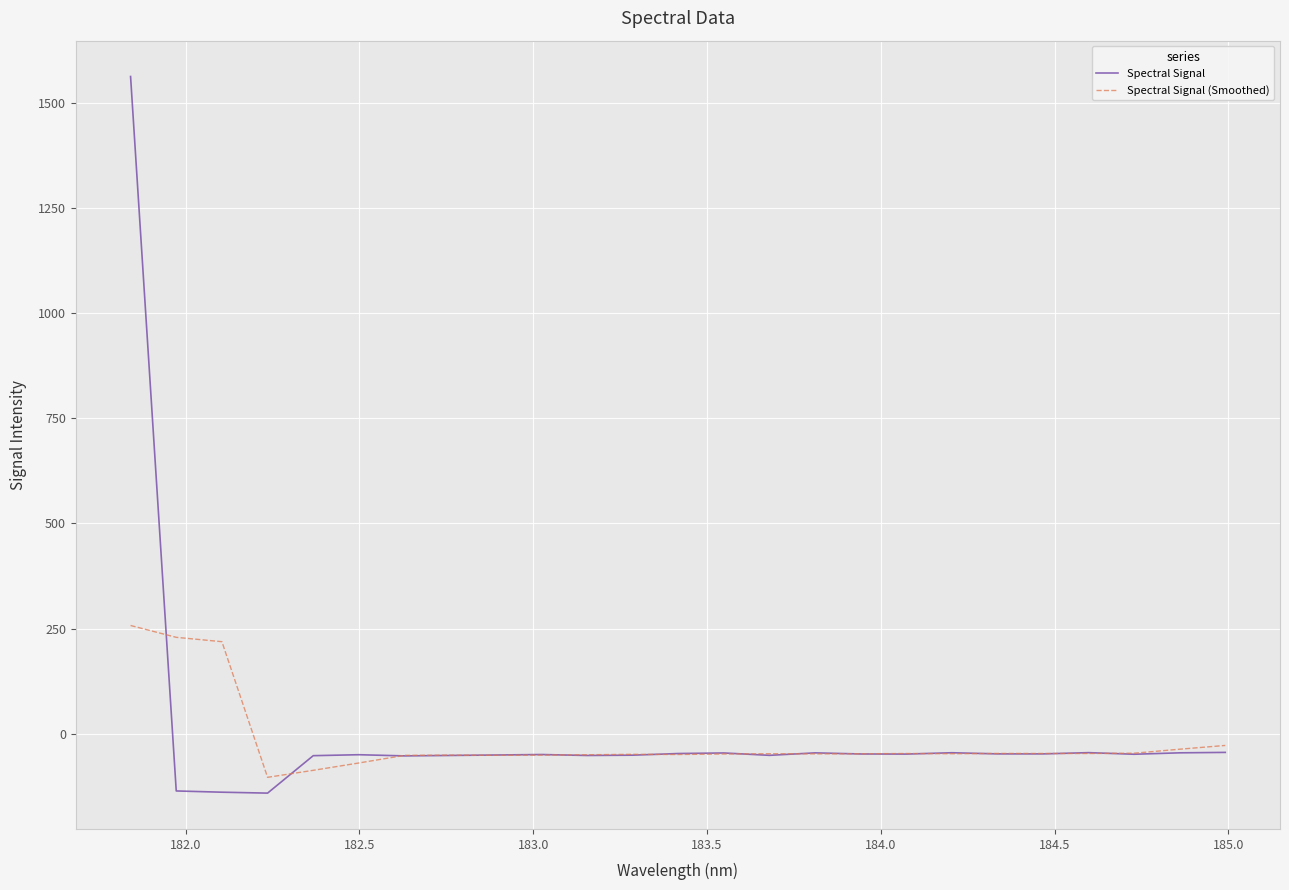

At how many categories does at least one series exceed 635?

1